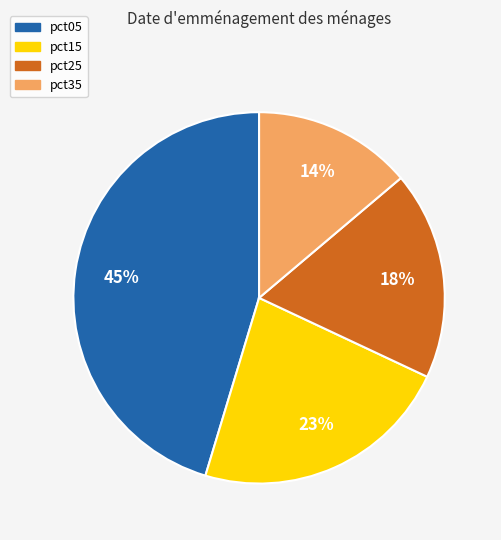

The pct25 slice represents 26% of the pie. True or false?

False